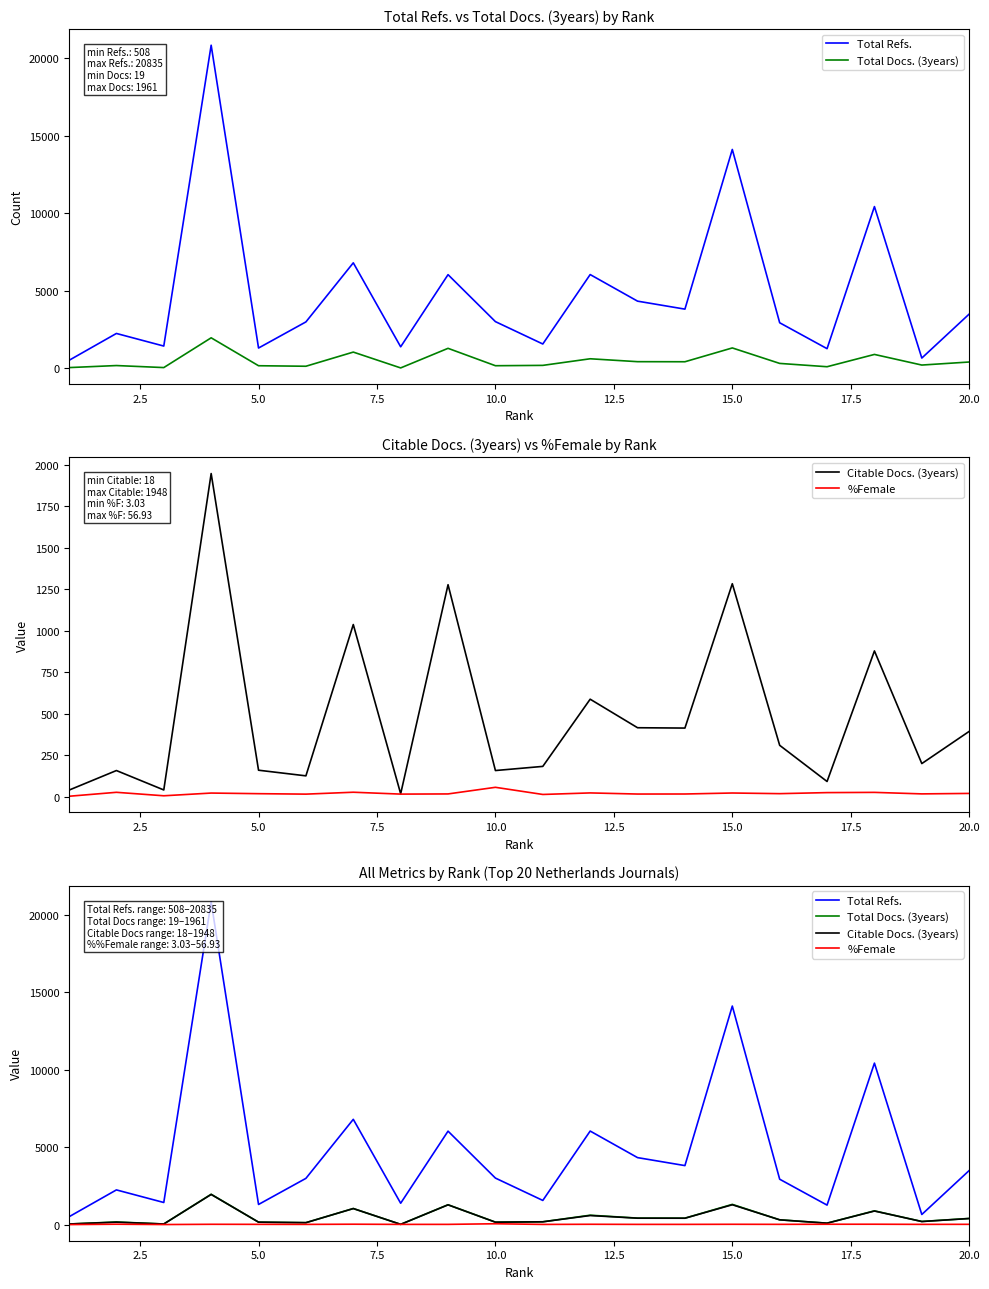

What is the difference between the second highest and second lowest values in the Total Refs. series?

13456.0